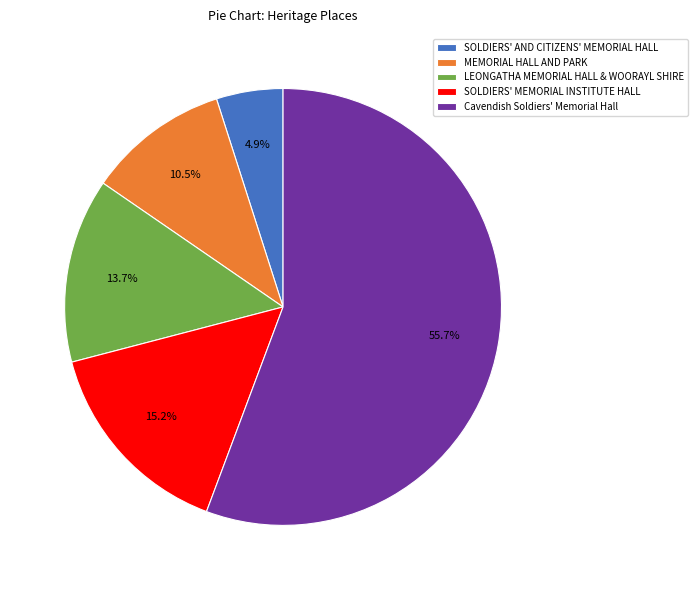

To the nearest percent, what is the difference between the SOLDIERS' AND CITIZENS' MEMORIAL HALL and Cavendish Soldiers' Memorial Hall slice percentages?

51%